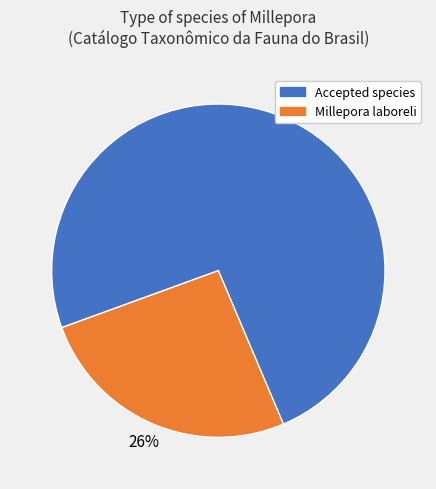

To the nearest percent, what percentage of the pie is Millepora laboreli?

26%